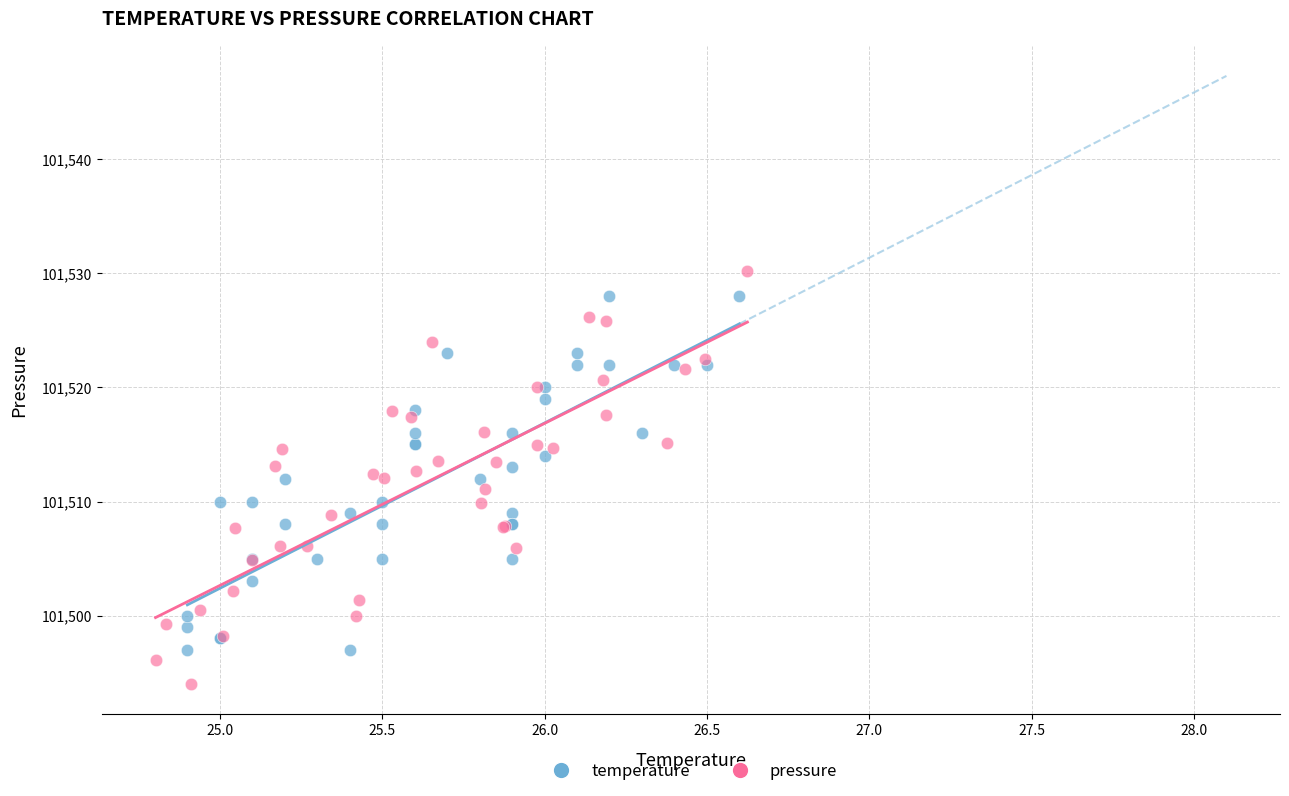

Which series has the widest spread of Y values?

pressure